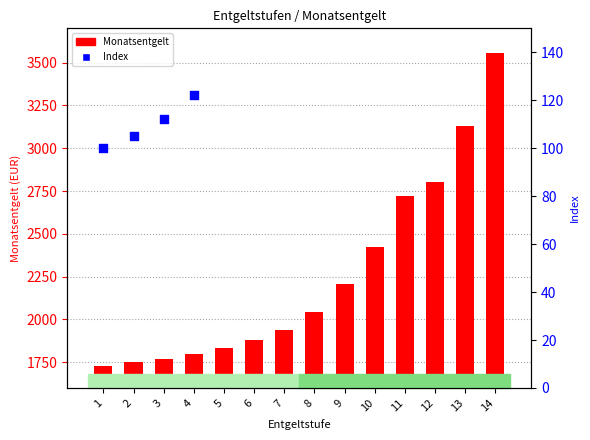

Approximately how many times larger is the value at 8 compared to 6?

1.1